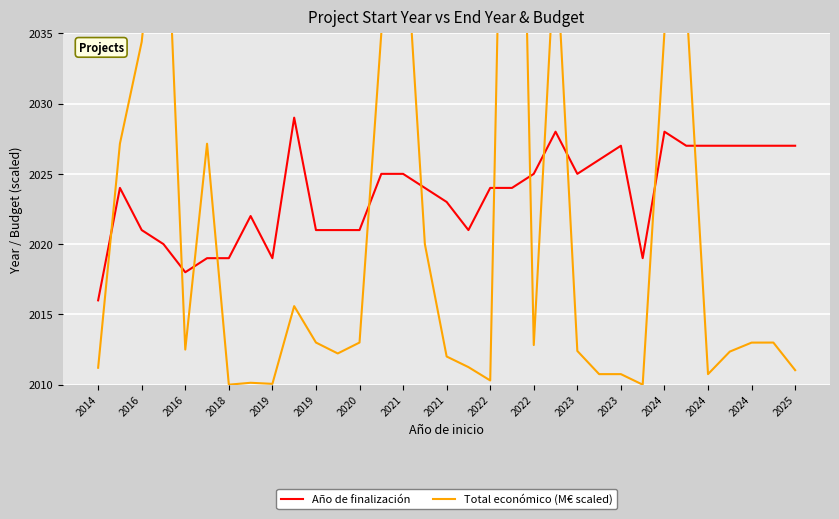

Does the chart display data point markers on the line(s)?

No